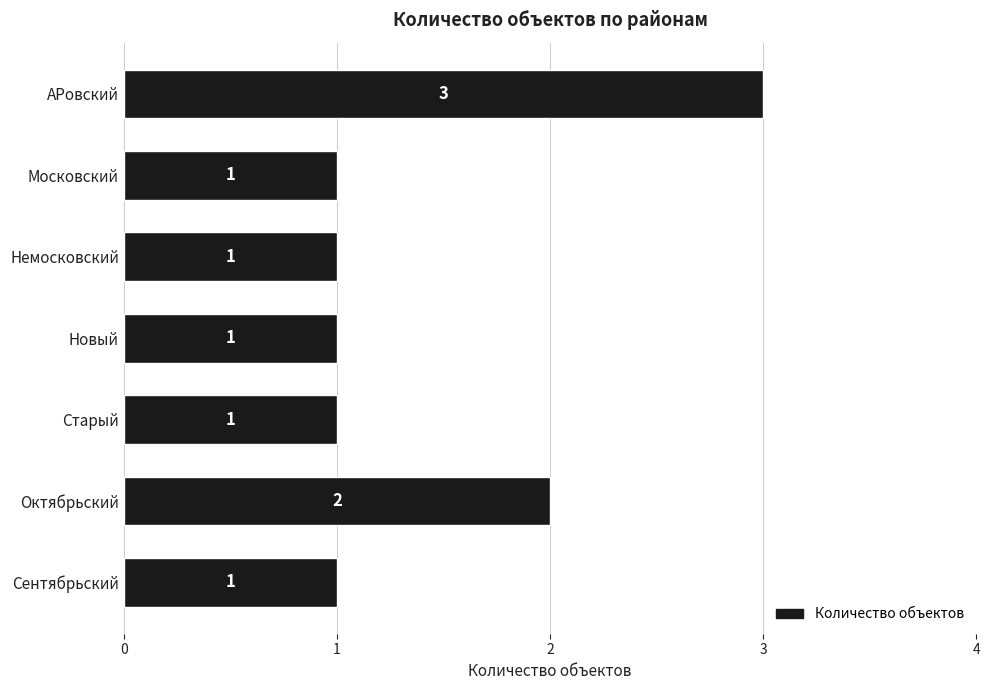

Reading top to bottom, transcribe all the data shown in this chart.

АРовский=3	Московский=1	Немосковский=1	Новый=1	Старый=1	Октябрьский=2	Сентябрьский=1